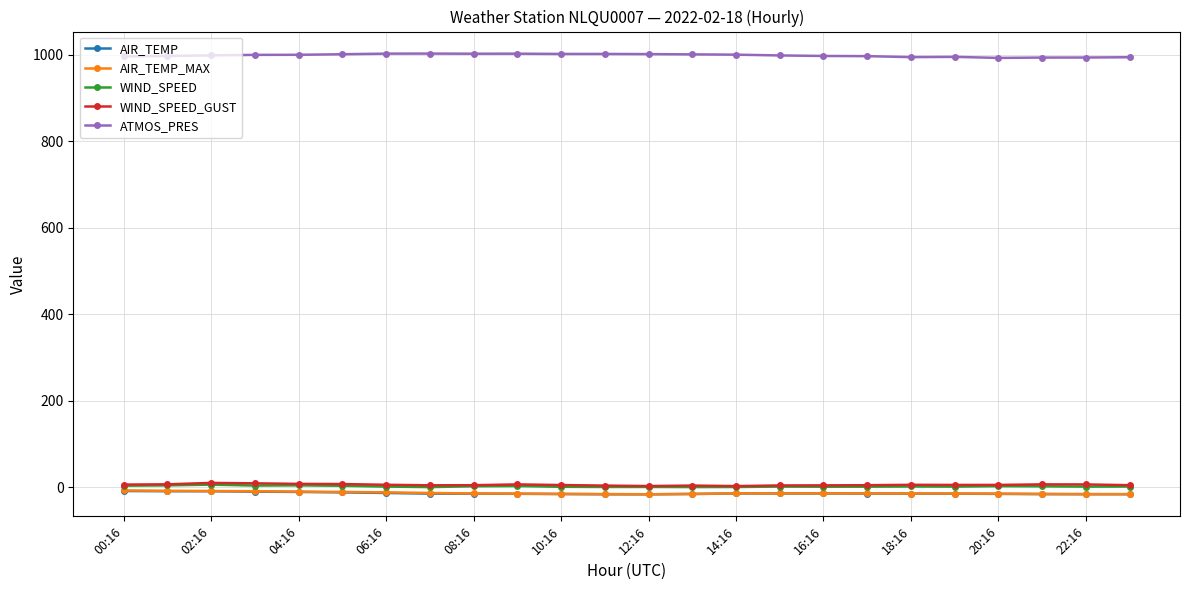

What are all the series names shown in the legend?

AIR_TEMP, AIR_TEMP_MAX, WIND_SPEED, WIND_SPEED_GUST, ATMOS_PRES